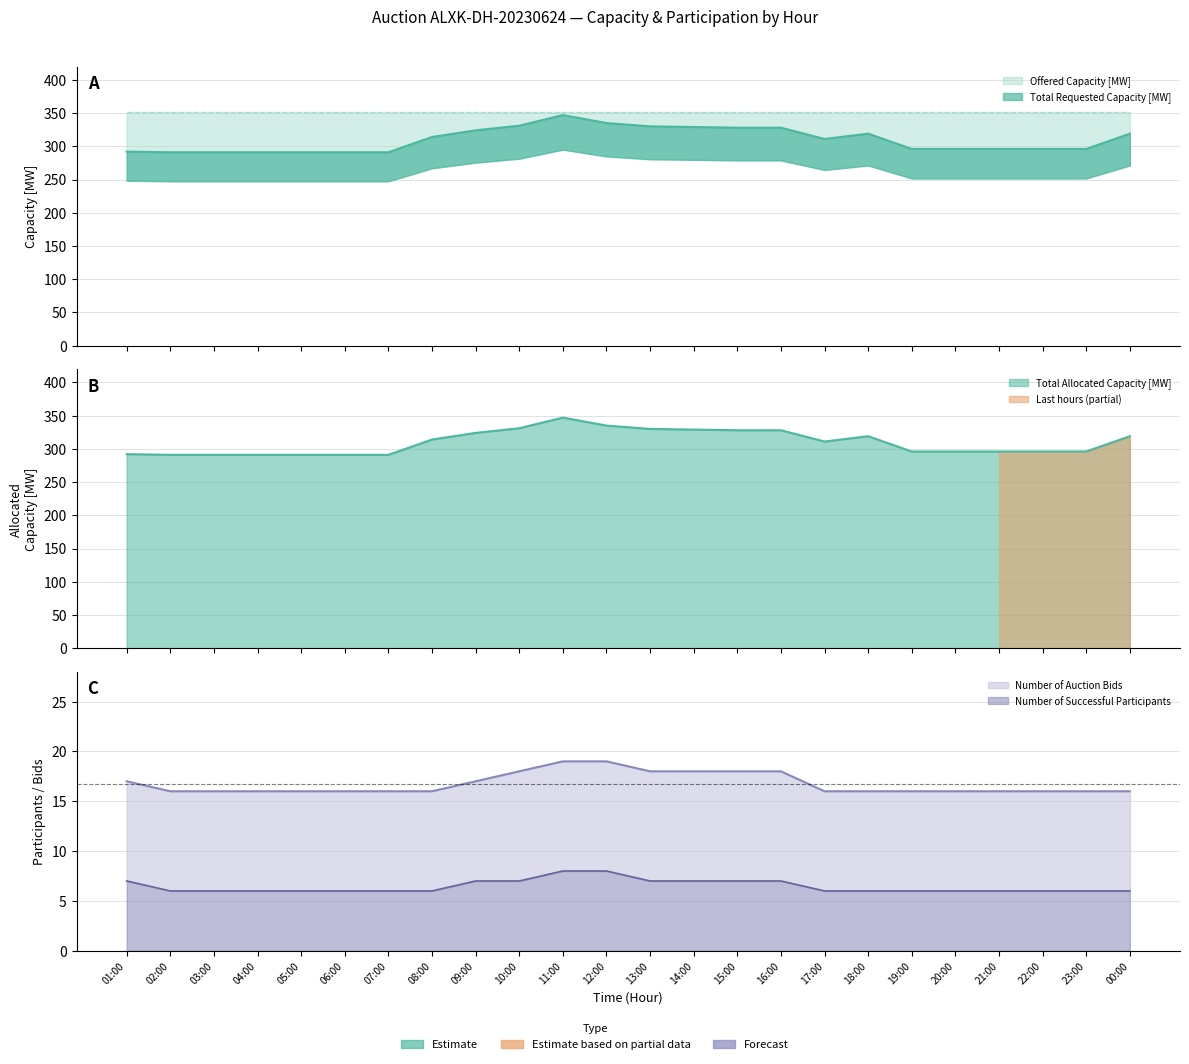

True or false: Total Allocated Capacity [MW] has a value of 331 at 10:00.

True